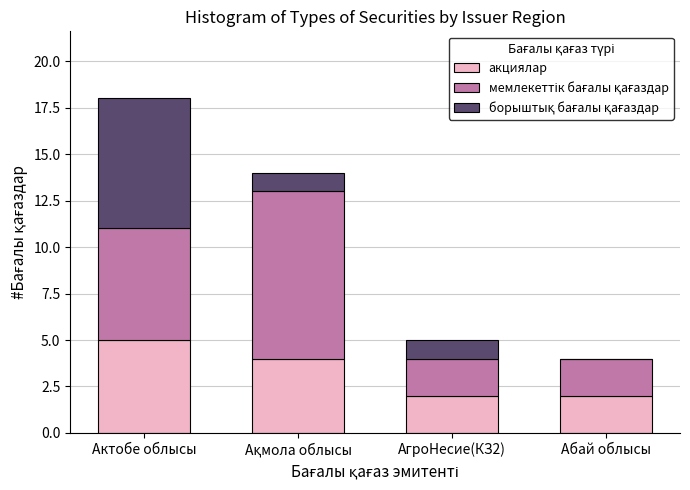

What is the total value across all series at Актобе облысы?

18